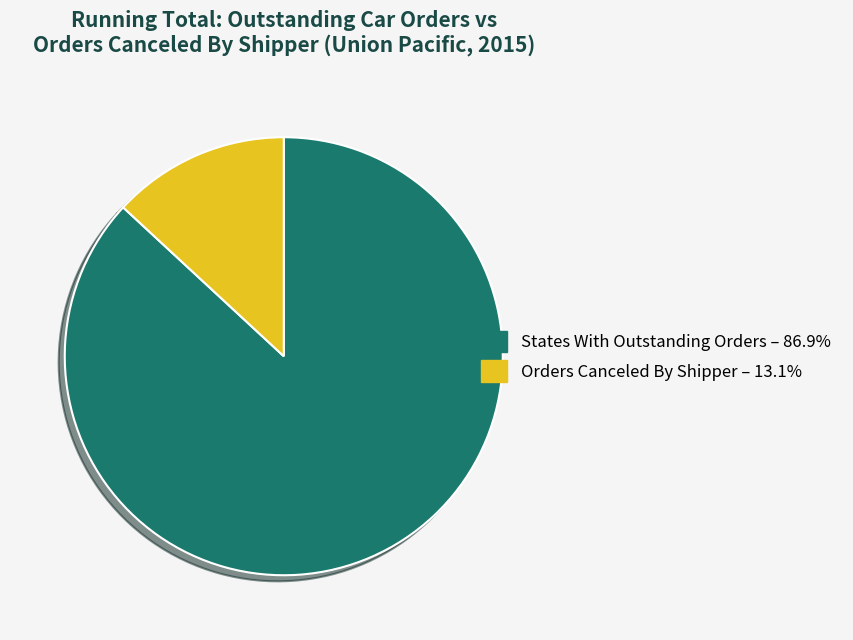

Is there any slice that represents more than half of the pie?

Yes